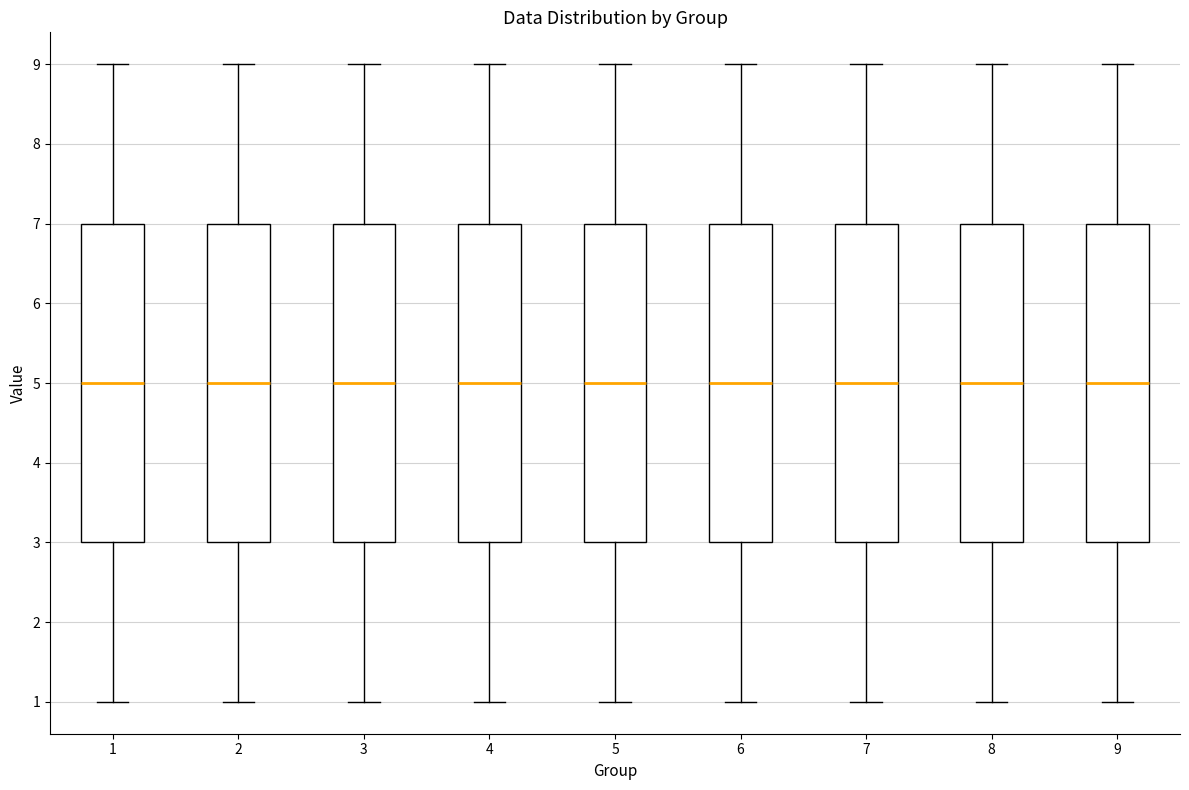

Reading left to right, transcribe this box plot: for each box, give where its median line is, the range the box spans, and where its two whiskers end, as read against the y-axis. The values are not printed on the chart, so give them approximately, as read against the axis.

1: median 5, box 3 to 7, whiskers 1 to 9
2: median 5, box 3 to 7, whiskers 1 to 9
3: median 5, box 3 to 7, whiskers 1 to 9
4: median 5, box 3 to 7, whiskers 1 to 9
5: median 5, box 3 to 7, whiskers 1 to 9
6: median 5, box 3 to 7, whiskers 1 to 9
7: median 5, box 3 to 7, whiskers 1 to 9
8: median 5, box 3 to 7, whiskers 1 to 9
9: median 5, box 3 to 7, whiskers 1 to 9